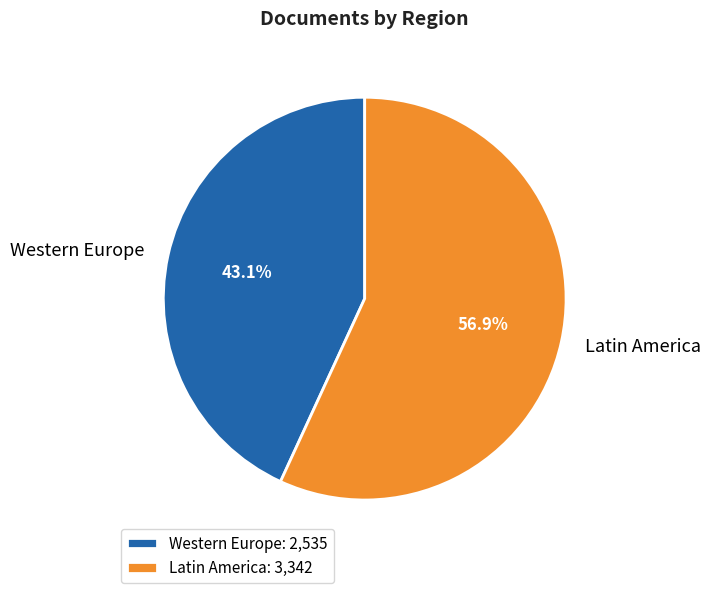

Combined, do Western Europe and Latin America account for over 50%?

Yes